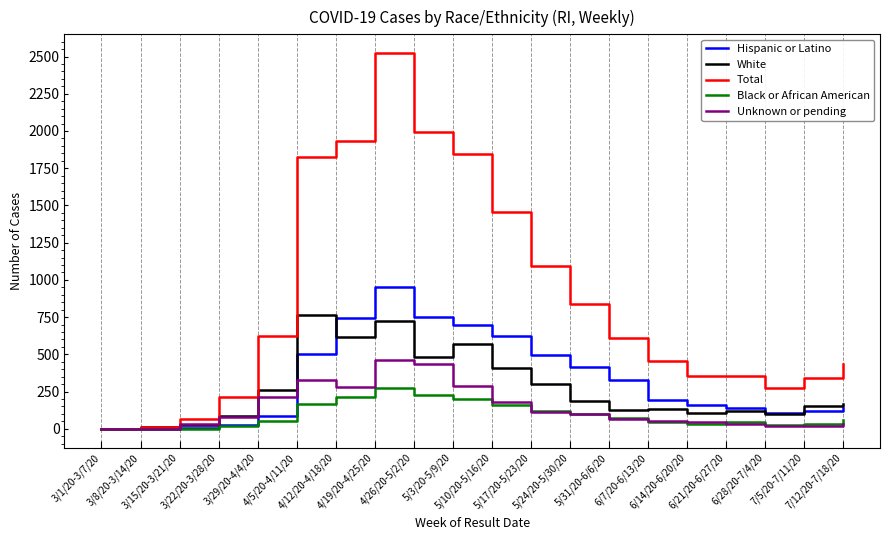

Is the value of White at 4/12/20-4/18/20 greater than the value of Unknown or pending at 4/19/20-4/25/20?

Yes